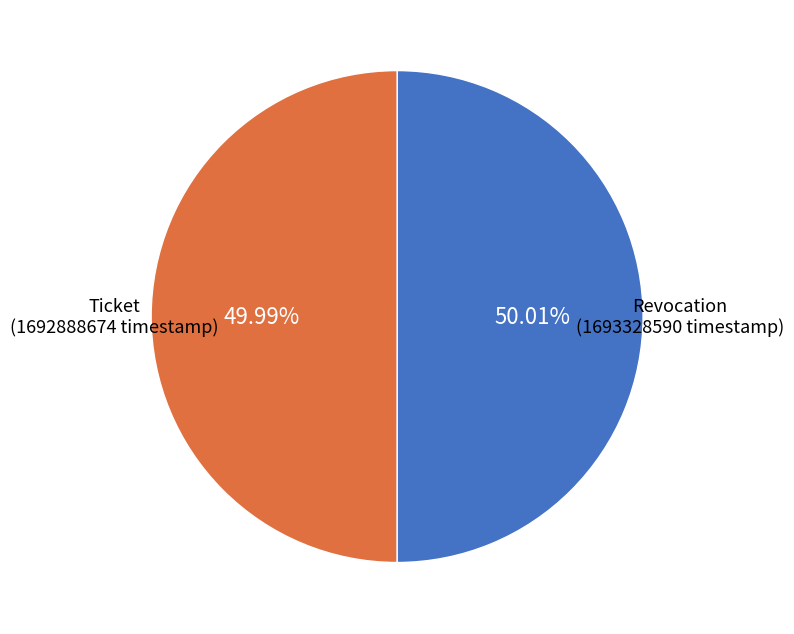

What percentage is the Ticket slice, to the nearest percent?

50%